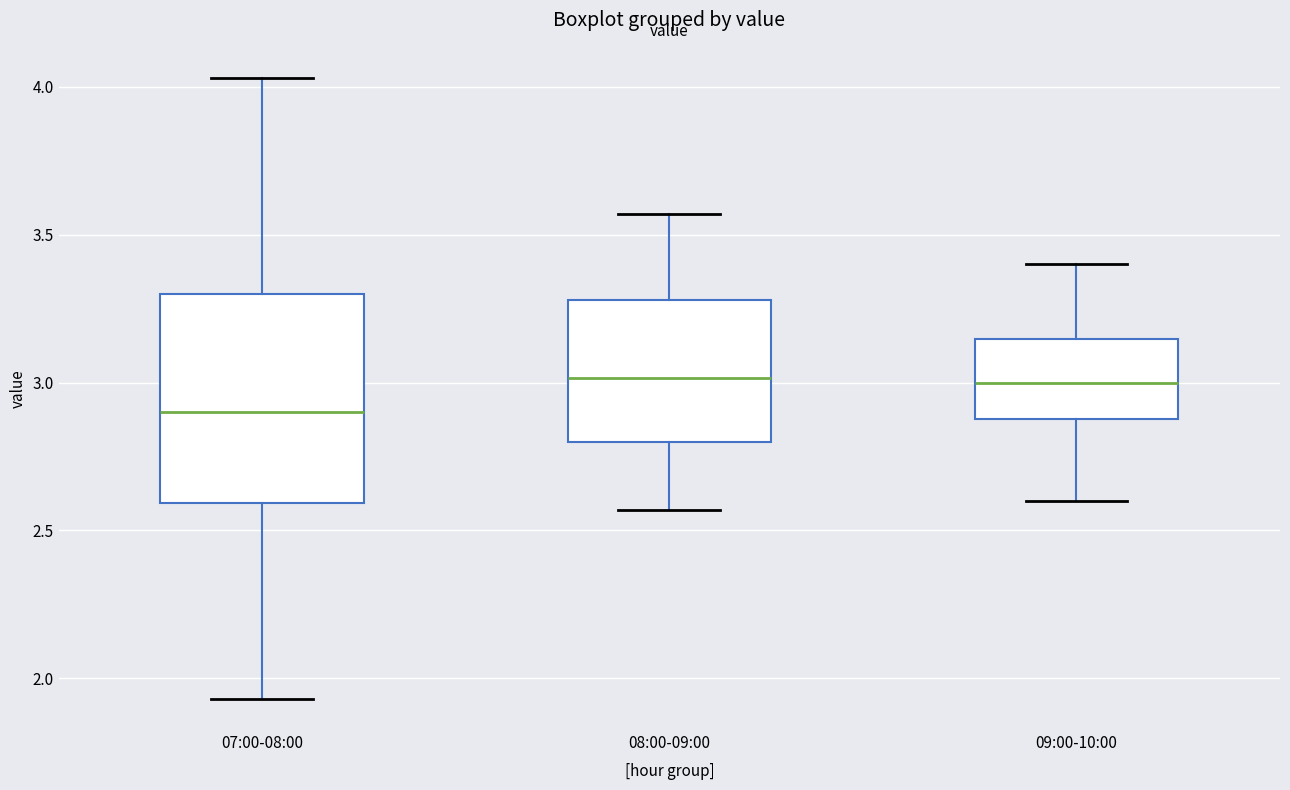

Which box is the tallest, from its lower edge to its upper edge?

07:00-08:00